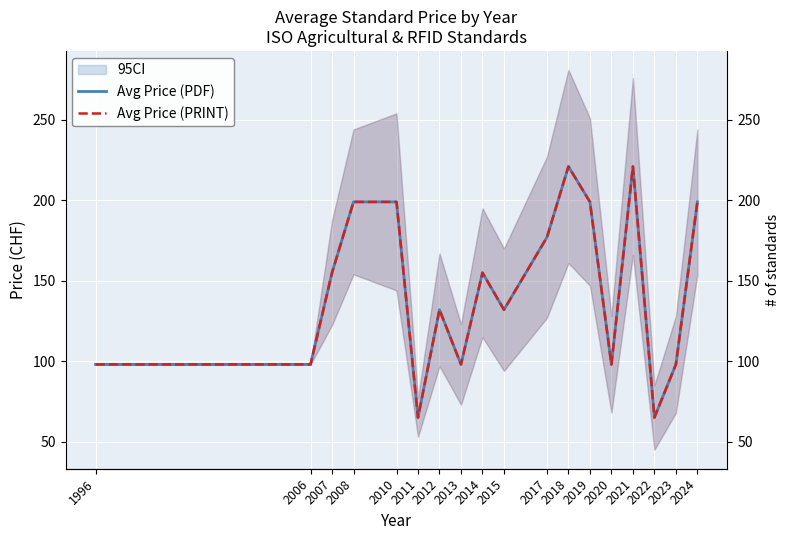

Which series has the widest spread of values?

Avg Price (PDF)